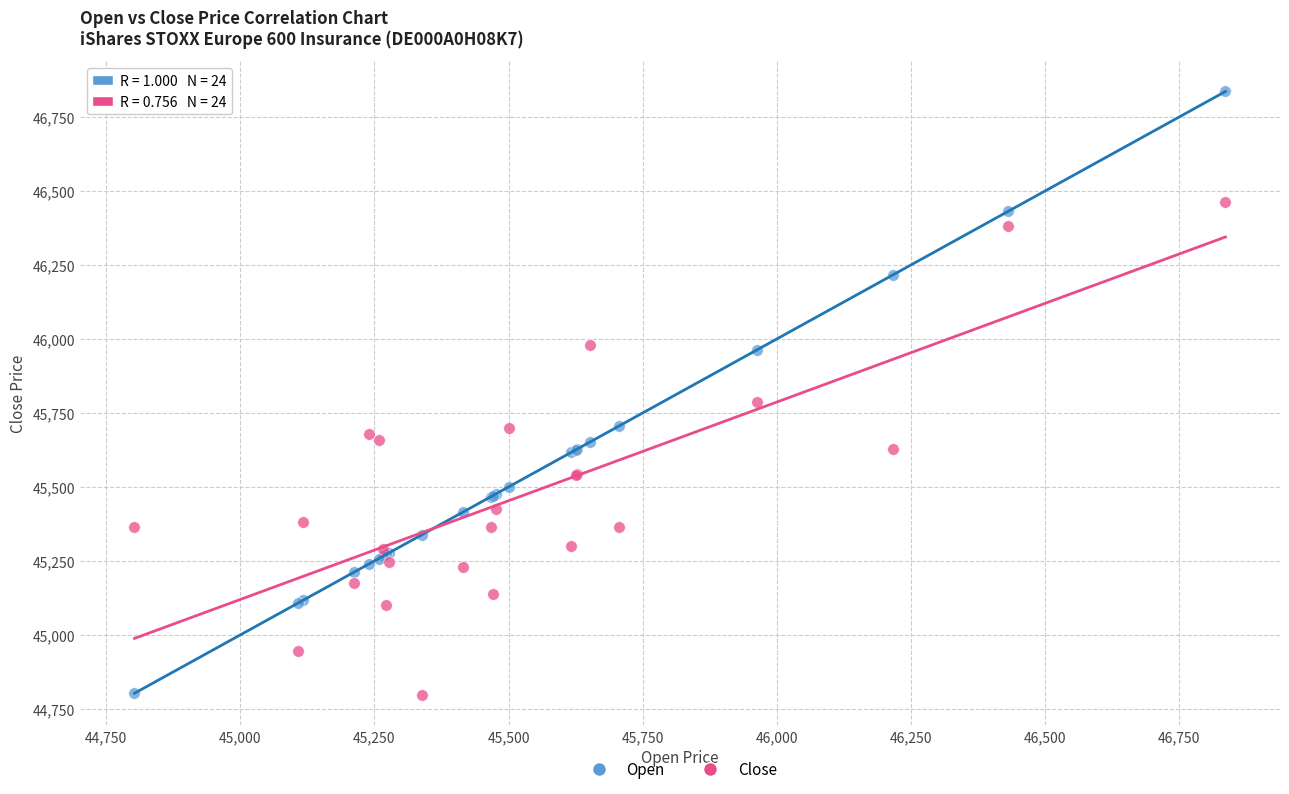

Across all series, what Y value is closest to 45816?

45788